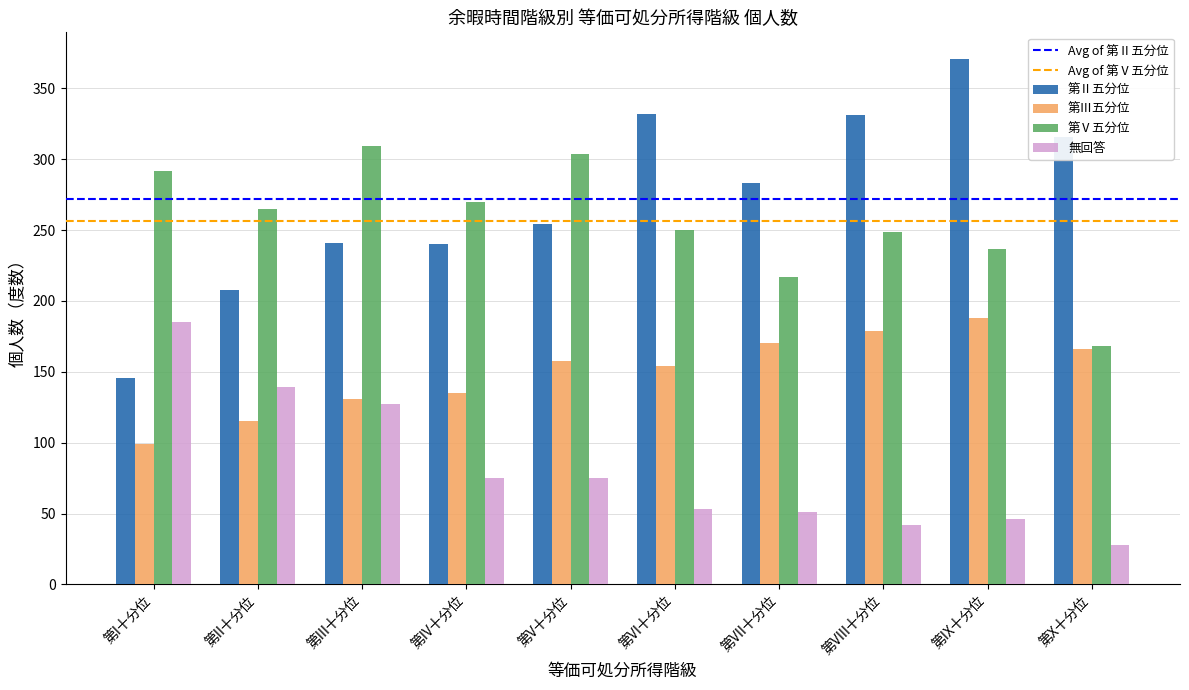

What value does the 第Ⅴ五分位 series have at 第VII十分位?

217